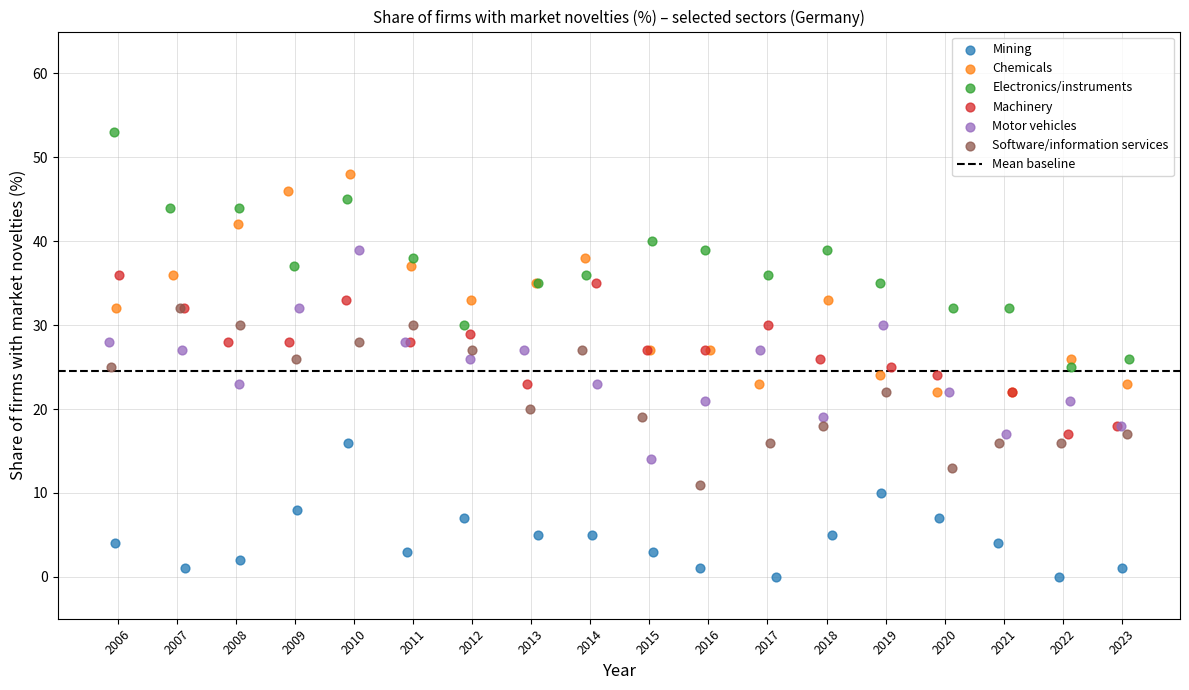

Which series contains the lowest Y value?

Mining